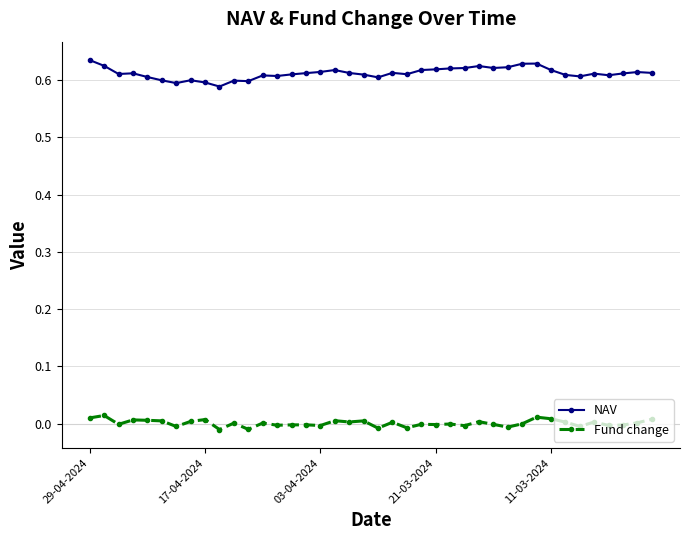

True or false: NAV has more than 0 points higher than both neighbors.

True